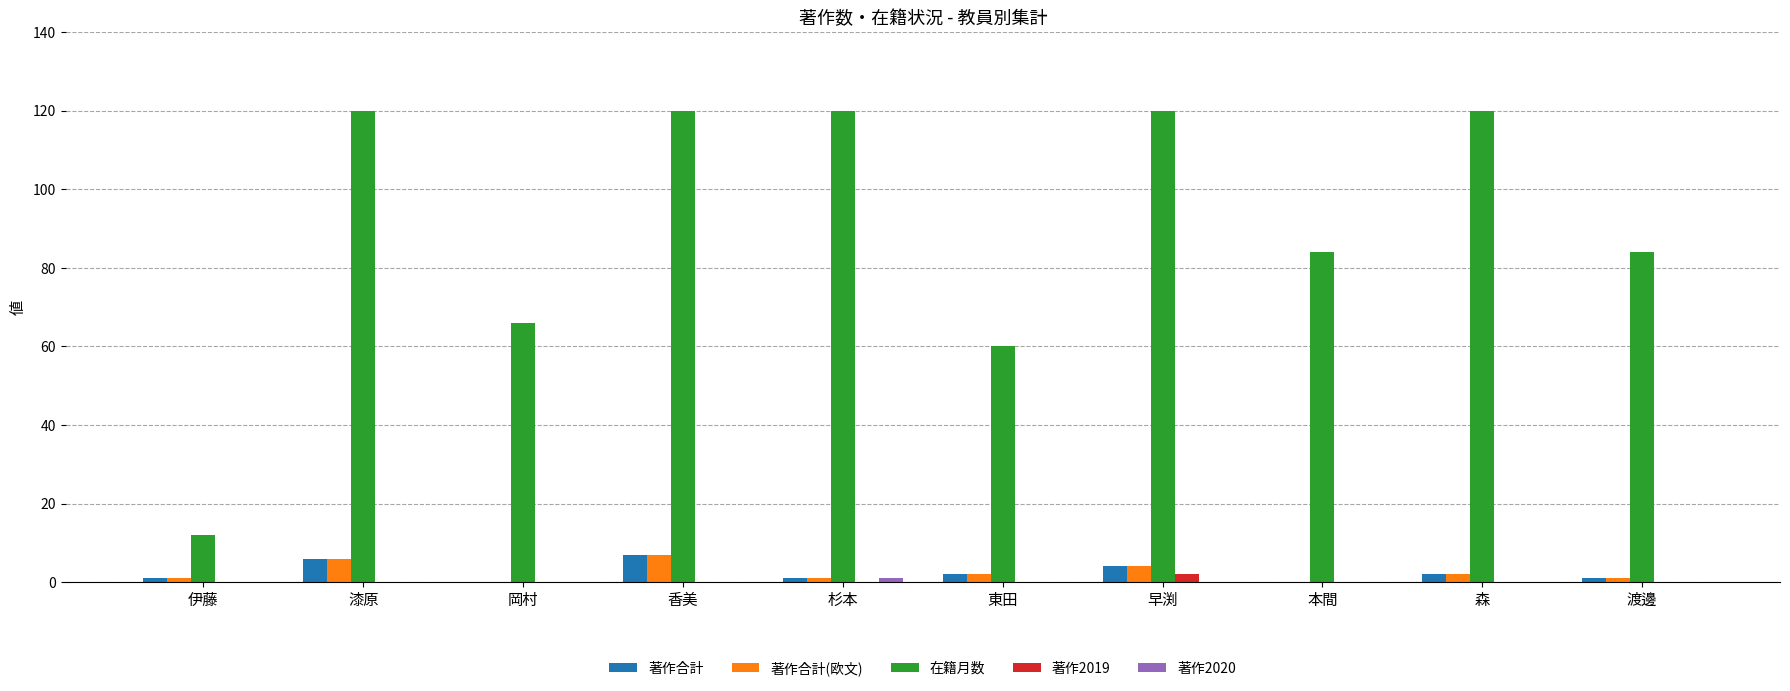

True or false: 著作2019 has a value of 0 at 渡邊.

True